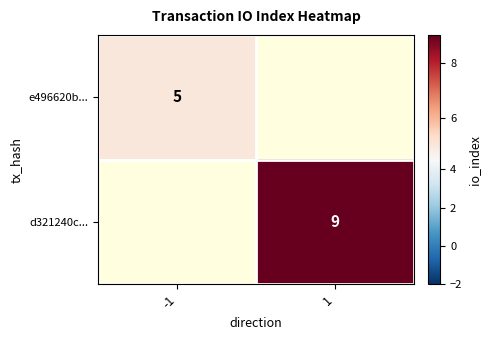

The d321240c... series shows 13 at 1. True or false?

False